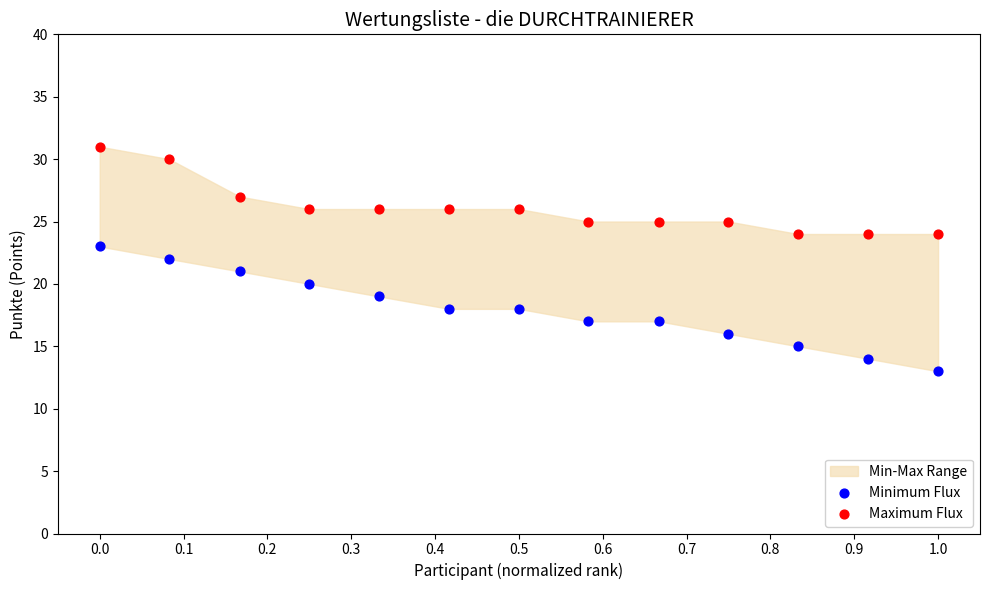

Which series contains the highest Y value?

Maximum Flux